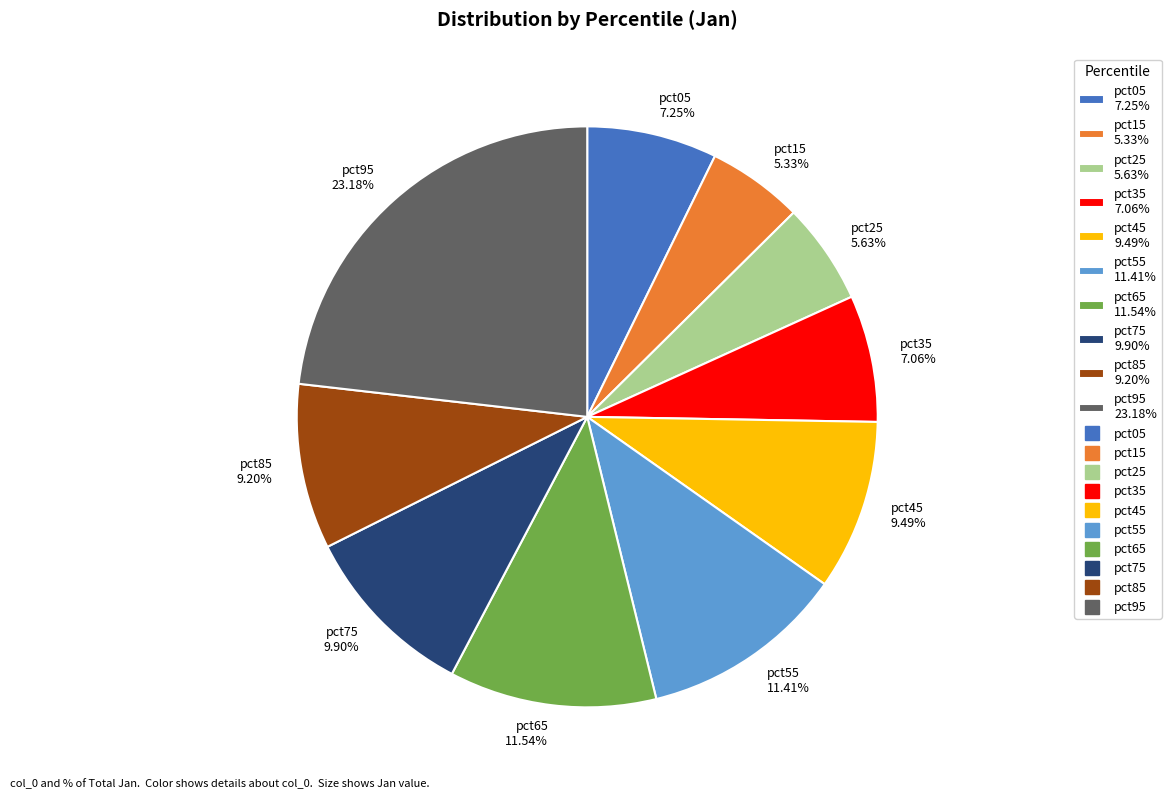

To the nearest percent, what is the combined percentage of pct85 and pct45?

19%